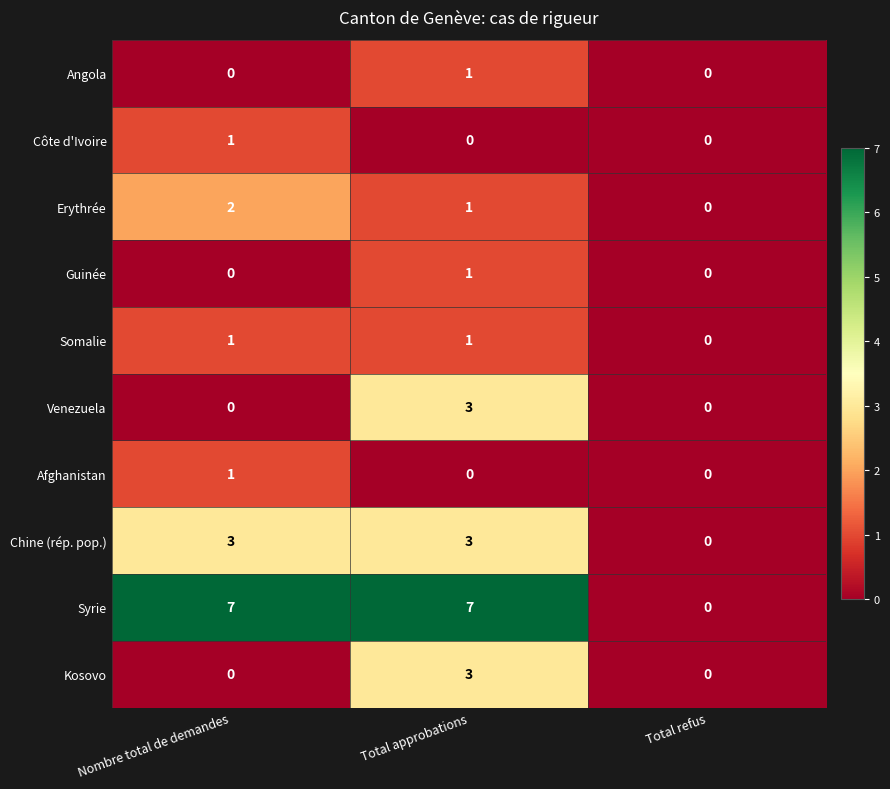

Reading right to left, list all the values displayed in this chart.

Angola: 0	1	0
Côte d'Ivoire: 0	0	1
Erythrée: 0	1	2
Guinée: 0	1	0
Somalie: 0	1	1
Venezuela: 0	3	0
Afghanistan: 0	0	1
Chine (rép. pop.): 0	3	3
Syrie: 0	7	7
Kosovo: 0	3	0